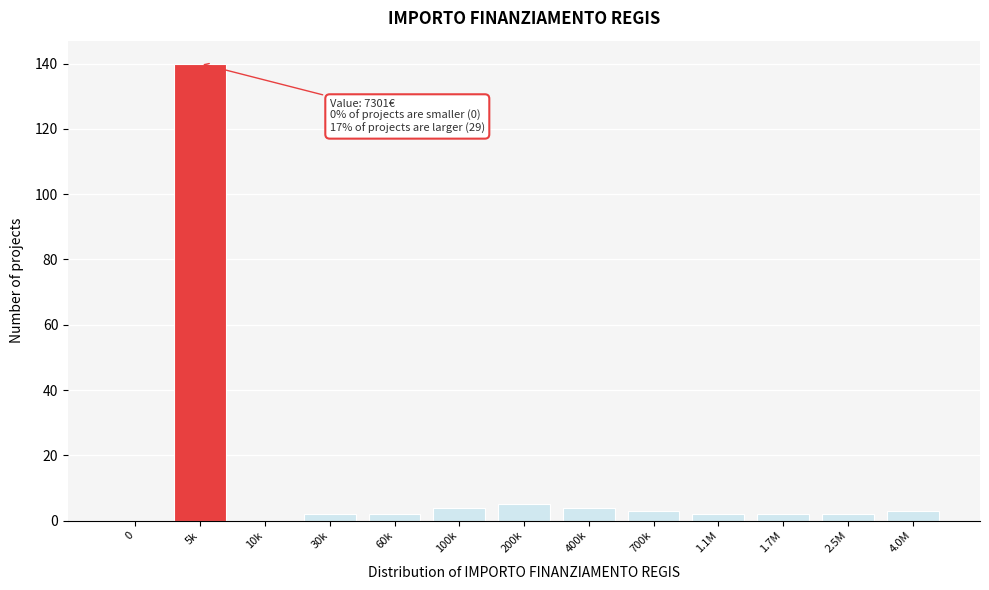

Reading left to right, transcribe all the data shown in this chart.

0=0	5k=140	10k=0	30k=2	60k=2	100k=4	200k=5	400k=4	700k=3	1.1M=2	1.7M=2	2.5M=2	4.0M=3